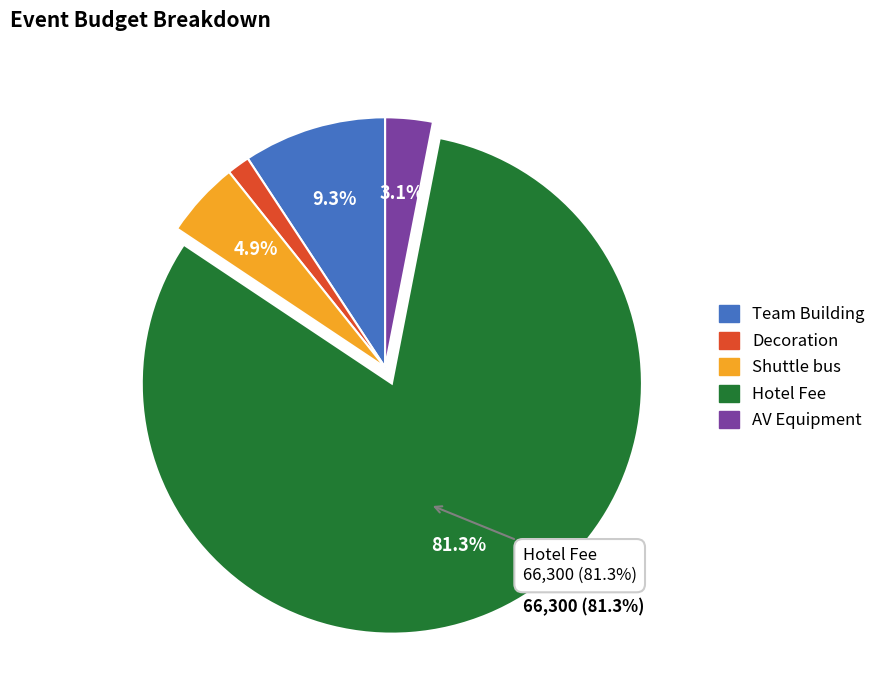

Which slice represents more than half of the pie?

Hotel Fee